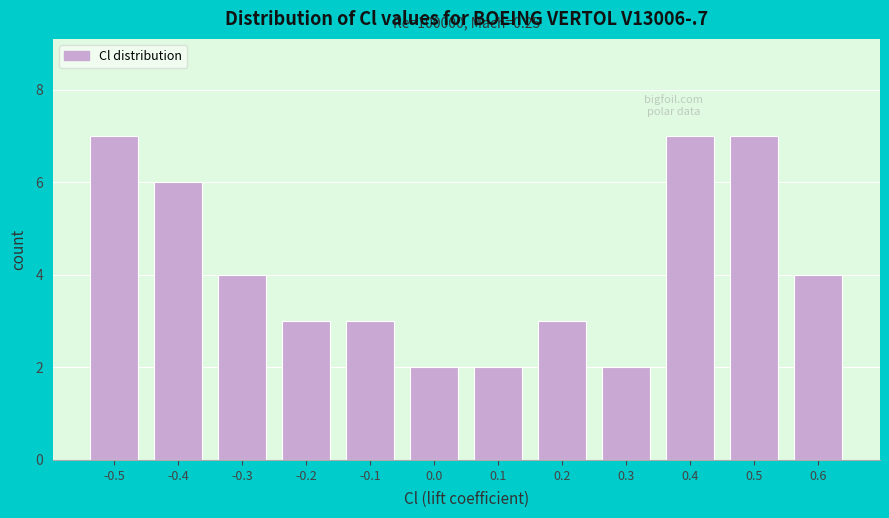

Reading right to left, transcribe all the data shown in this chart.

0.6=4	0.5=7	0.4=7	0.3=2	0.2=3	0.1=2	0.0=2	-0.1=3	-0.2=3	-0.3=4	-0.4=6	-0.5=7